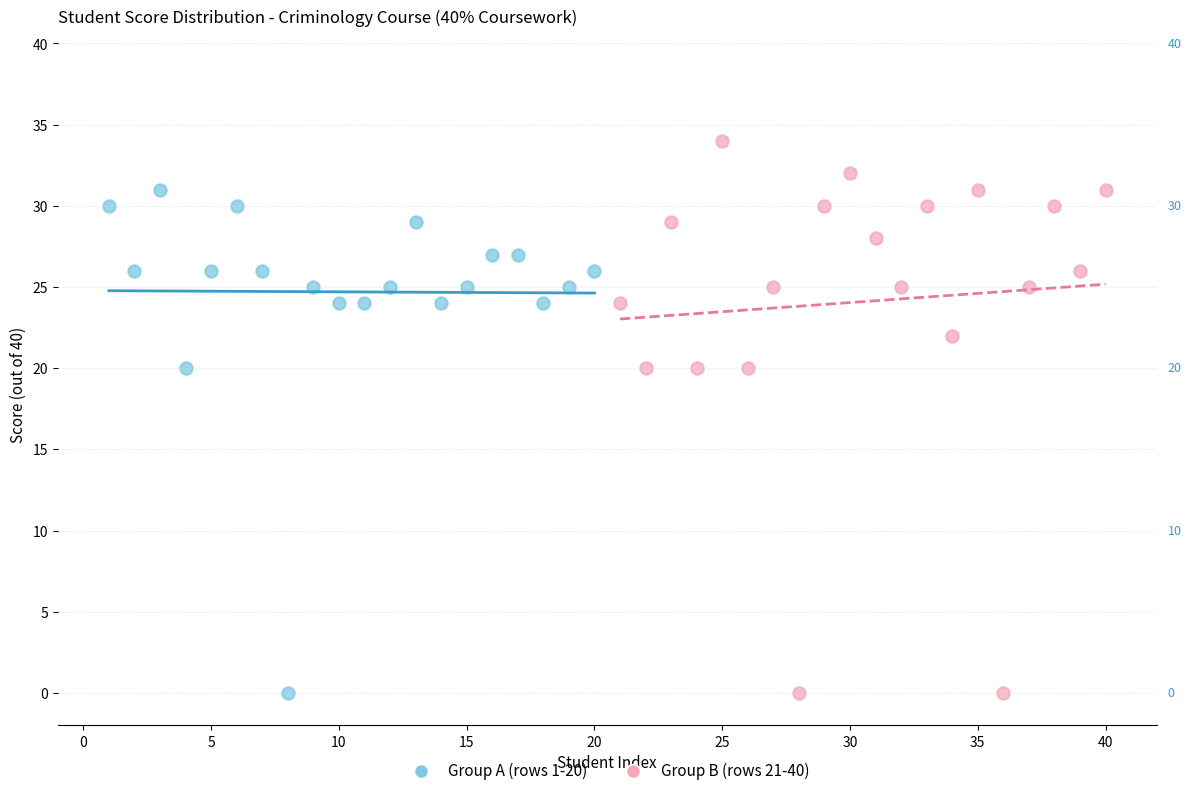

Which series contains the highest Y value?

Group B (rows 21-40)